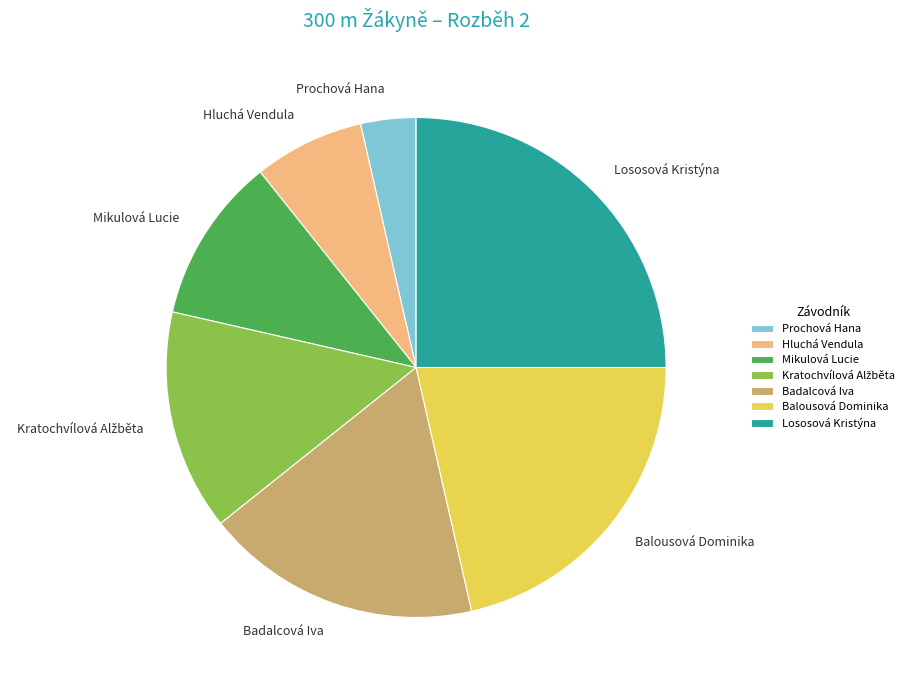

What is the largest slice in the pie chart?

Lososová Kristýna